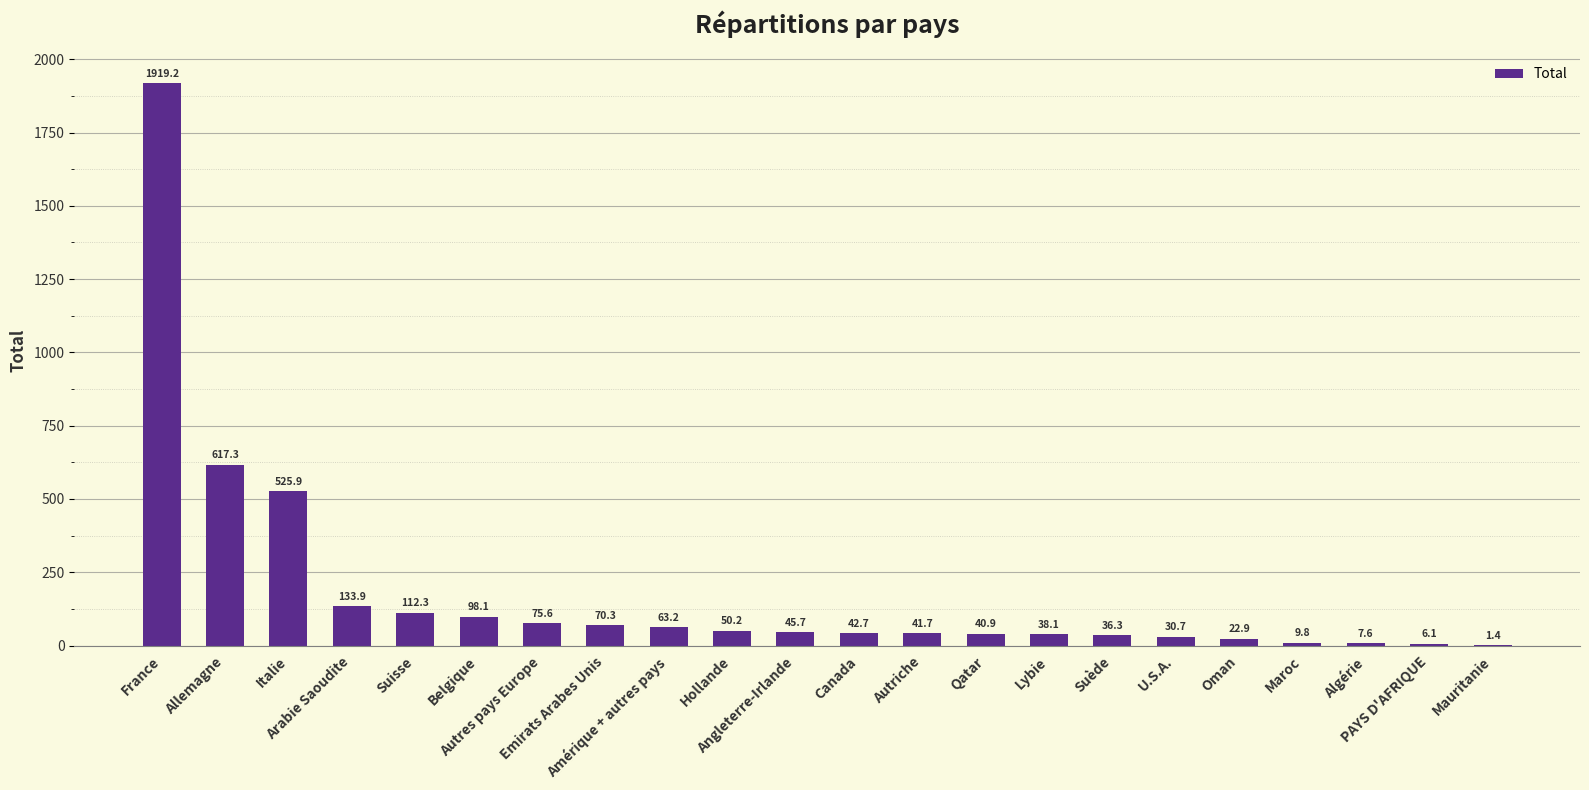

Is it true that the value at U.S.A. is 30.7?

True